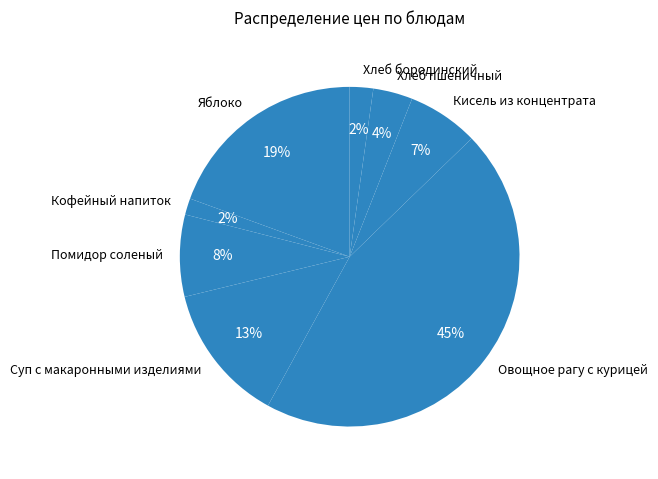

Is Кисель из концентрата the majority of the pie?

No